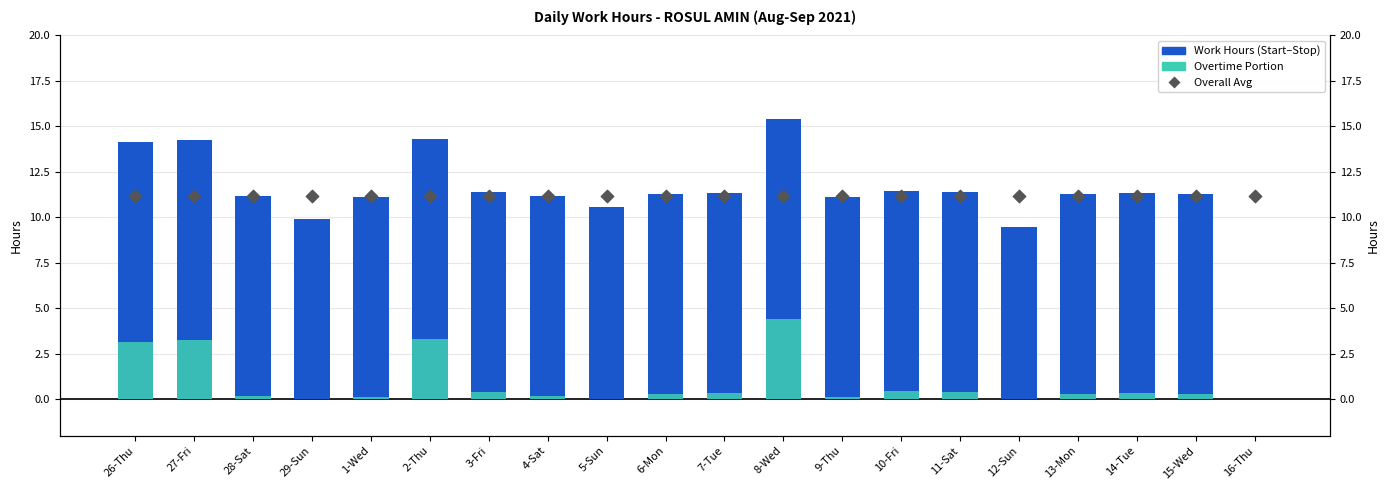

Which series contains the lowest Y value?

Work Hours (Start–Stop)